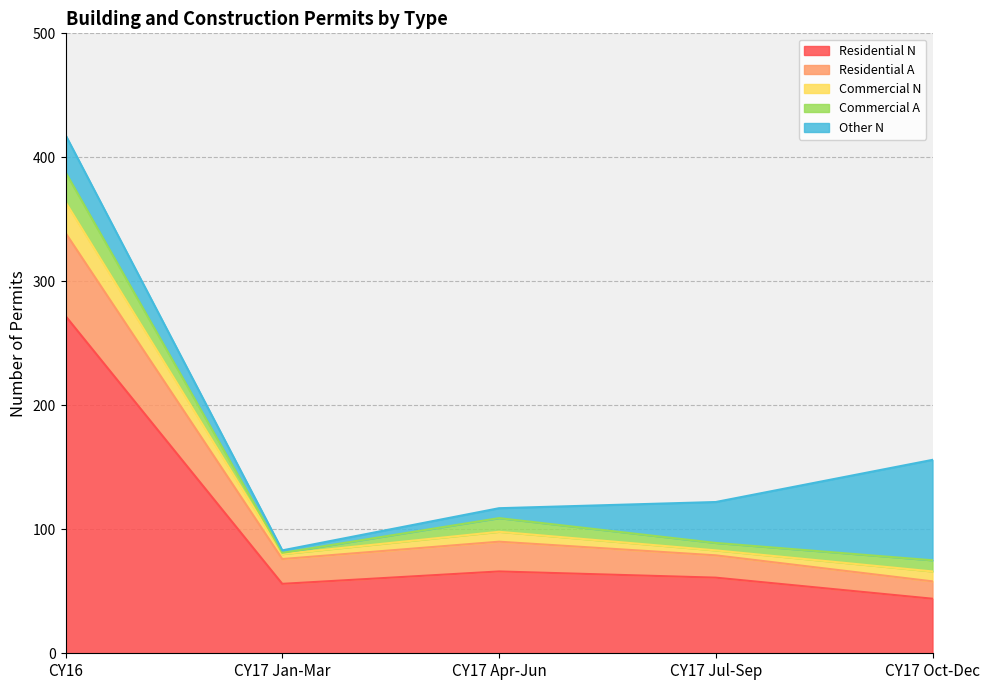

List the labels in order of Commercial N value, largest first.

CY16, CY17 Oct-Dec, CY17 Jul-Sep, CY17 Apr-Jun, CY17 Jan-Mar